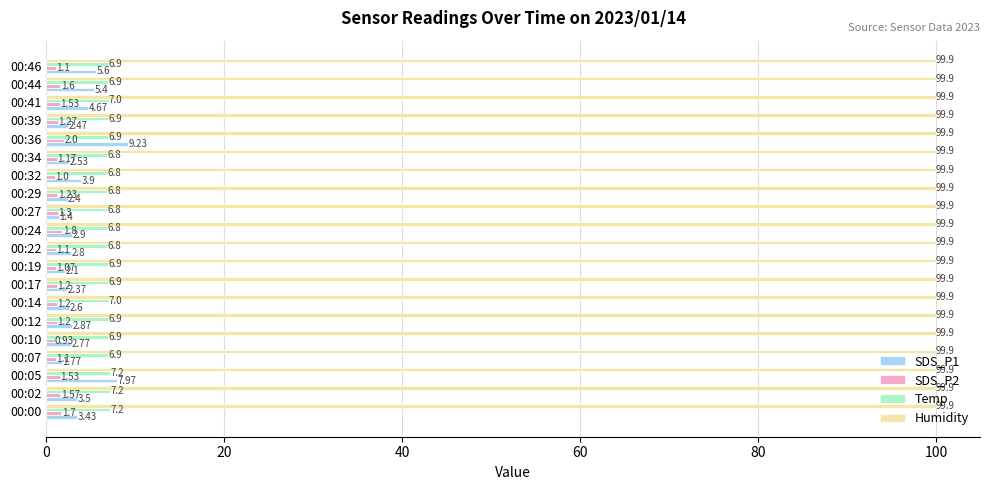

How many values in the SDS_P1 series exceed 2?

18